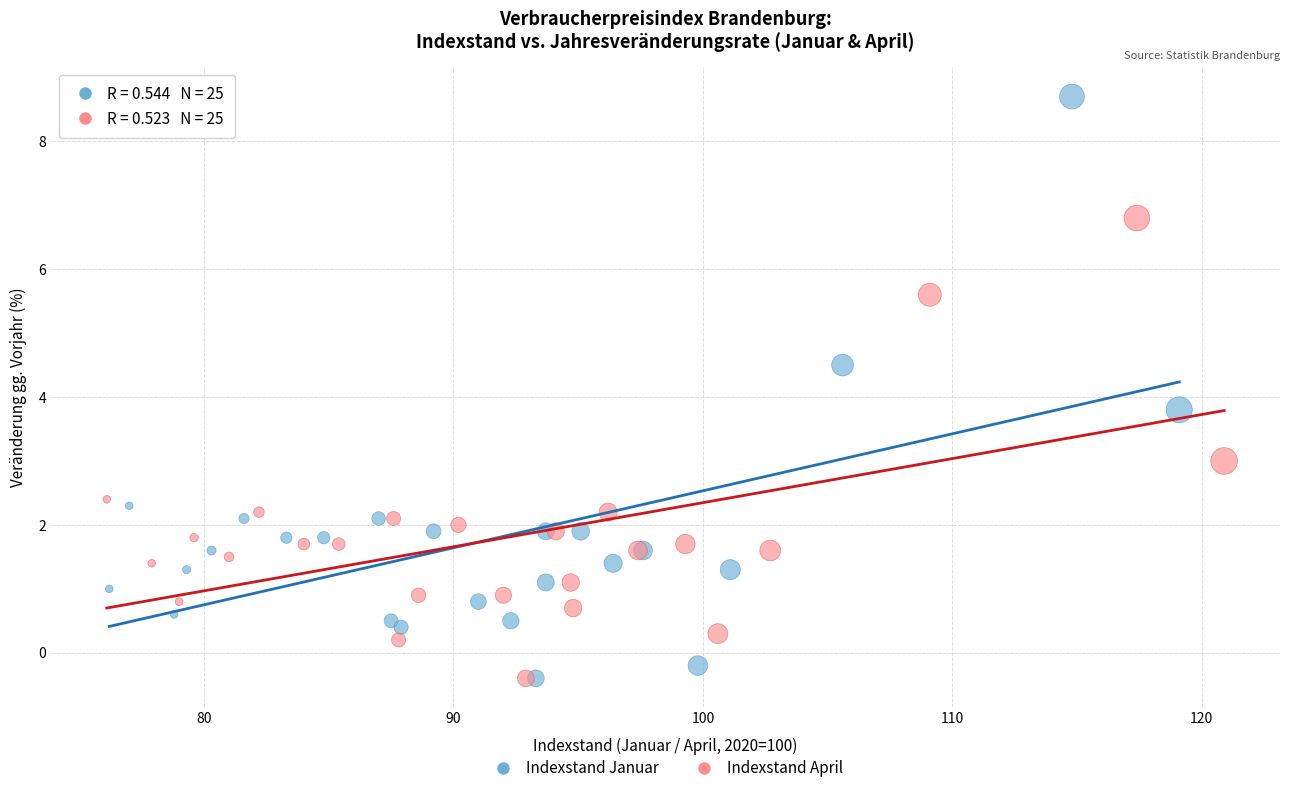

Which series has the widest spread of Y values?

Indexstand Januar